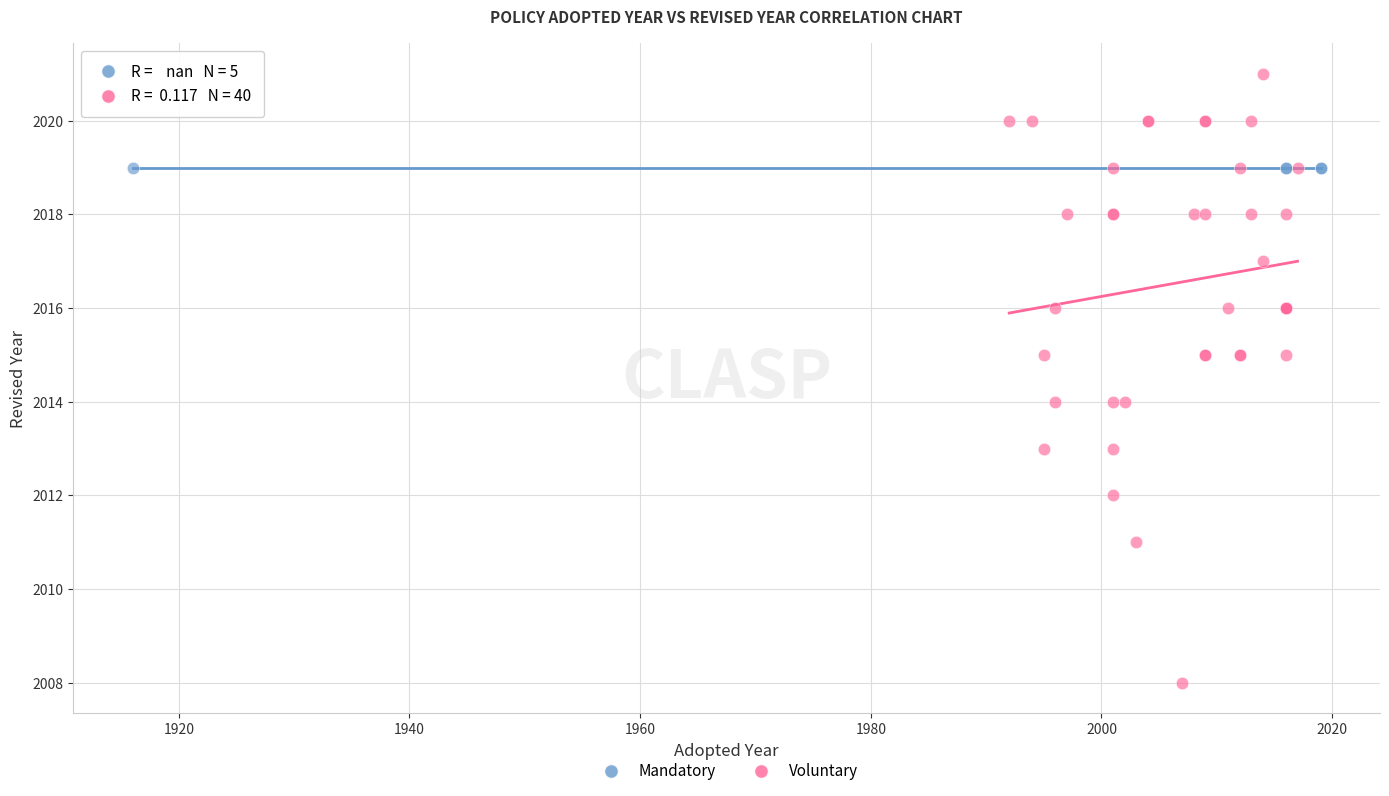

Which series contains the lowest Y value?

Voluntary